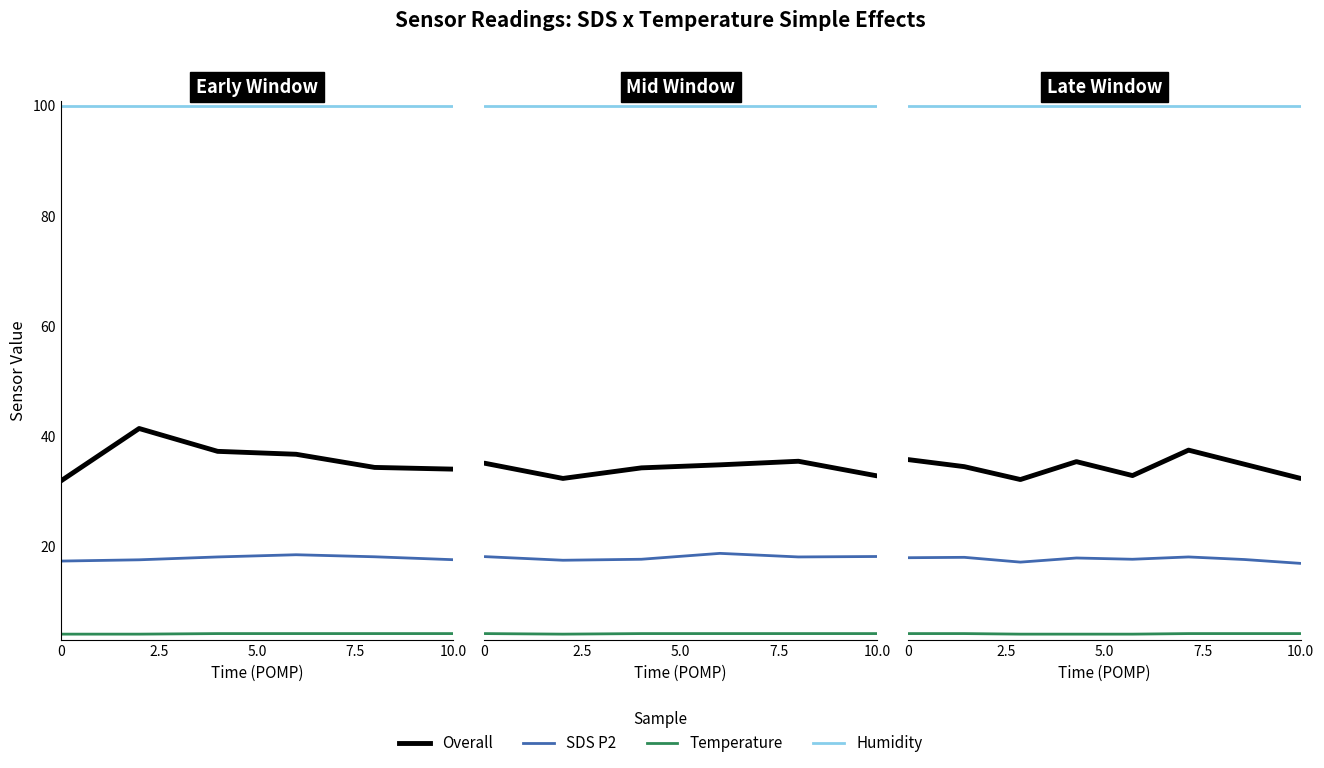

True or false: SDS_P1 and Temp intersect in this chart.

False